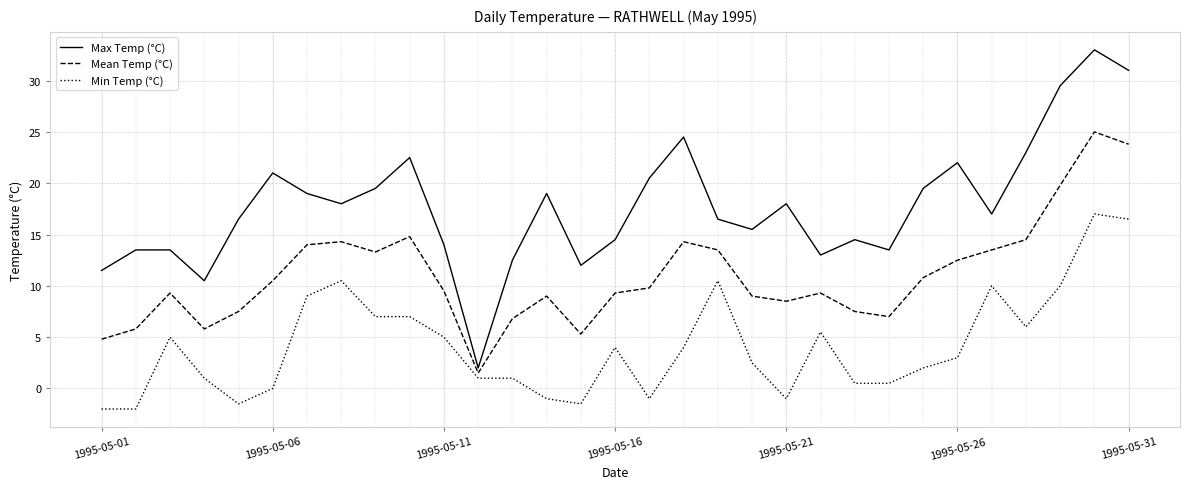

What is the smallest value displayed?

-2.0